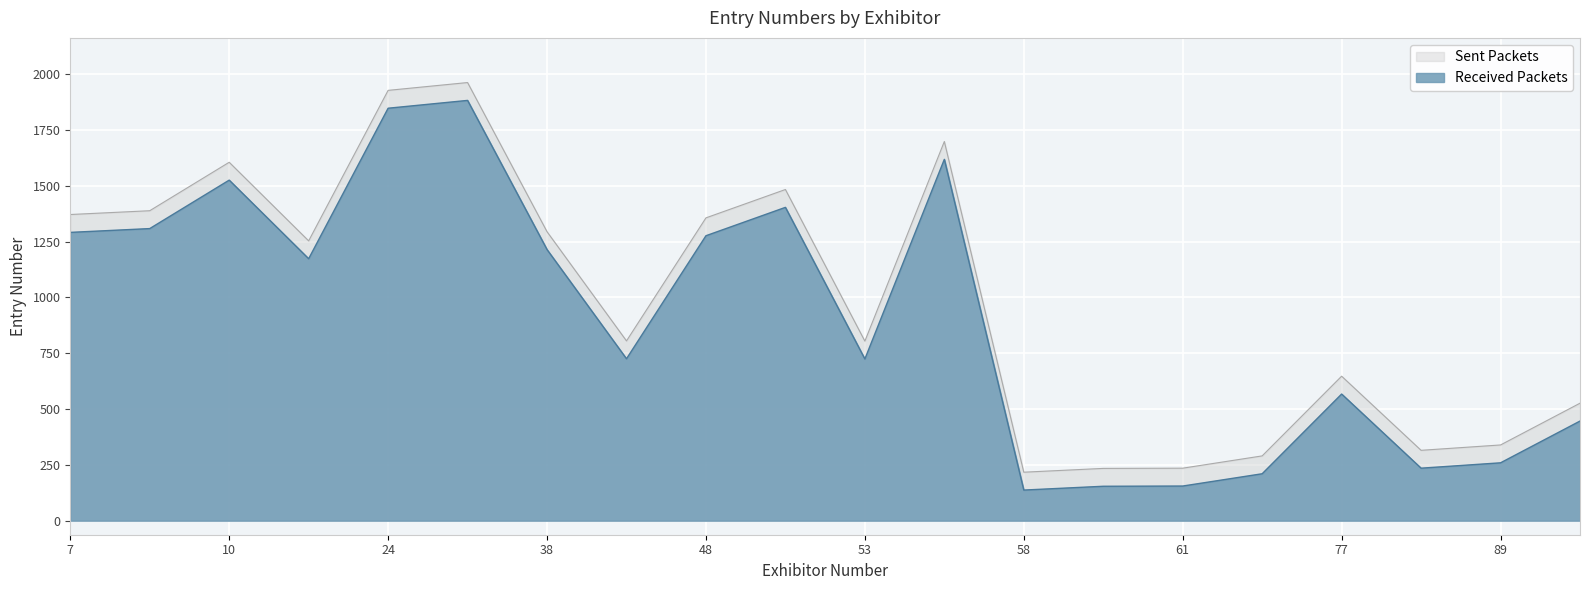

Reading right to left, extract all data points from this chart.

94=526	89=339	86=315	77=647	63=290	61=235	59=234	58=217	55=1698	53=804	50=1483	48=1356	47=805	38=1294	34=1962	24=1927	21=1253	10=1605	8=1388	7=1371